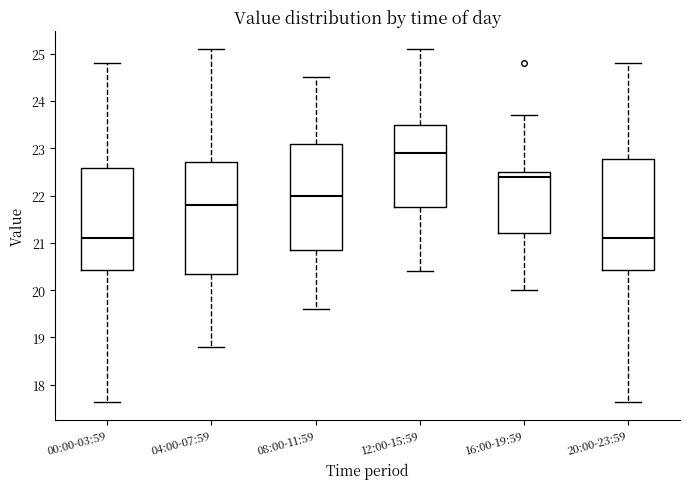

Reading left to right, read every box against the y-axis: the position of its median line, the range the box covers, and the ends of its whiskers. The values are not printed on the chart, so give them approximately, as read against the axis.

00:00-03:59: median 21.1, box 20.4 to 22.6, whiskers 17.6 to 24.8
04:00-07:59: median 21.8, box 20.3 to 22.7, whiskers 18.8 to 25.1
08:00-11:59: median 22.0, box 20.9 to 23.1, whiskers 19.6 to 24.5
12:00-15:59: median 22.9, box 21.8 to 23.5, whiskers 20.4 to 25.1
16:00-19:59: median 22.4, box 21.2 to 22.5, whiskers 20.0 to 23.7
20:00-23:59: median 21.1, box 20.4 to 22.8, whiskers 17.6 to 24.8